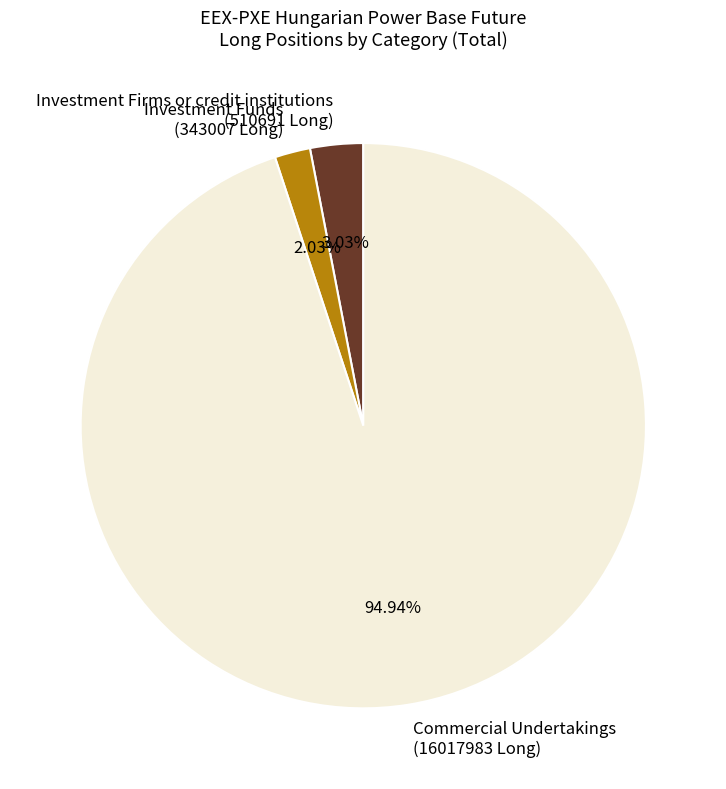

Count the number of slices in the pie.

3